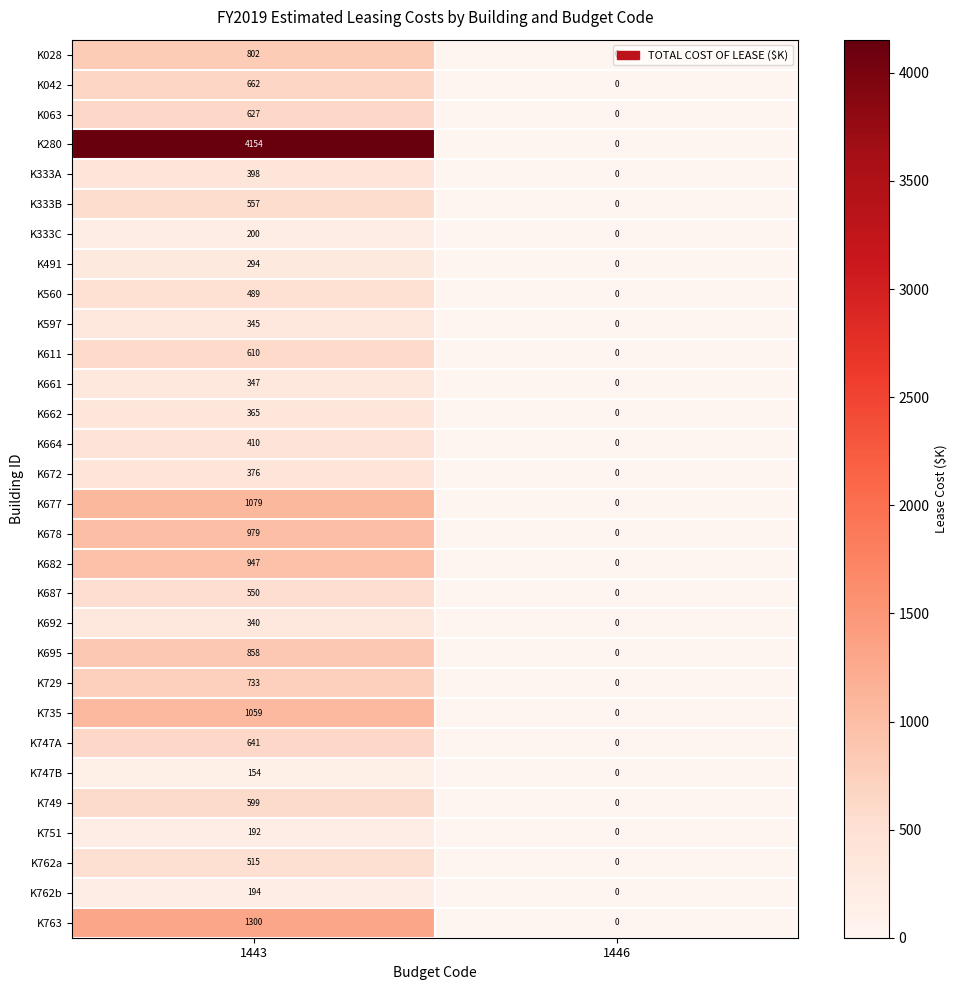

How many data points does each series have?

2